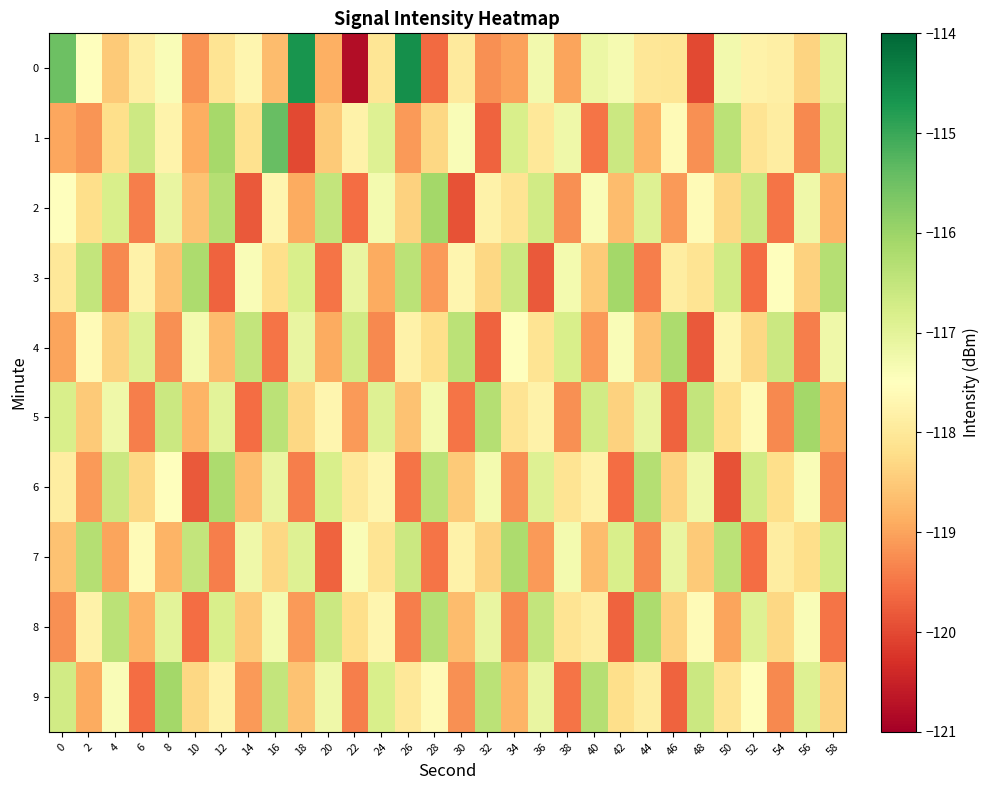

What is the greatest value displayed?

-114.6